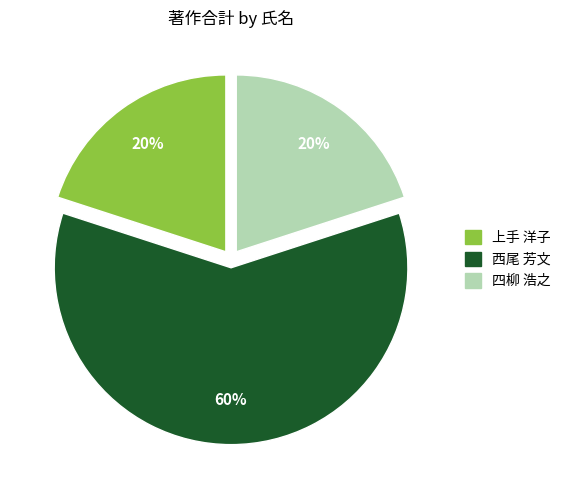

Is there a majority slice in this chart?

Yes